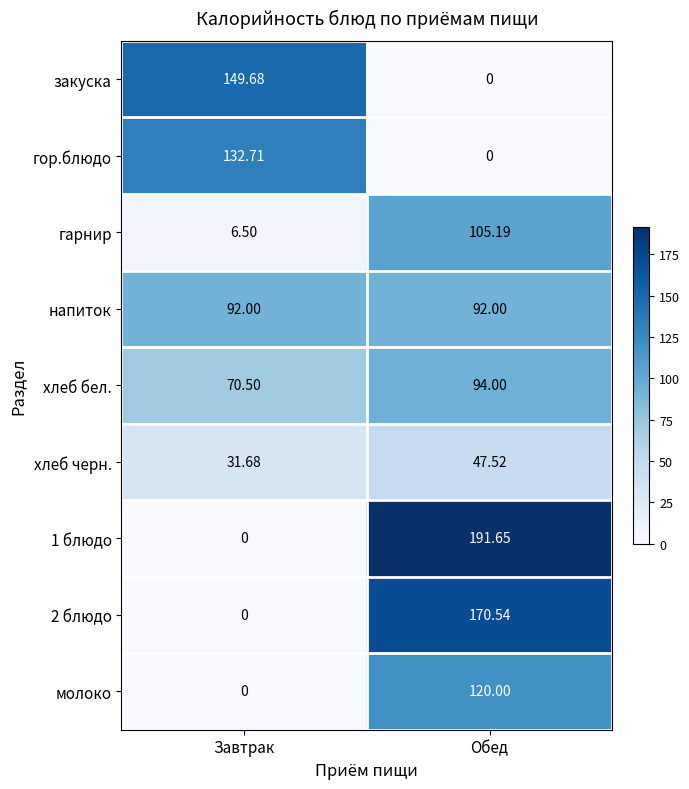

At which category is the sum across all series the highest?

Обед